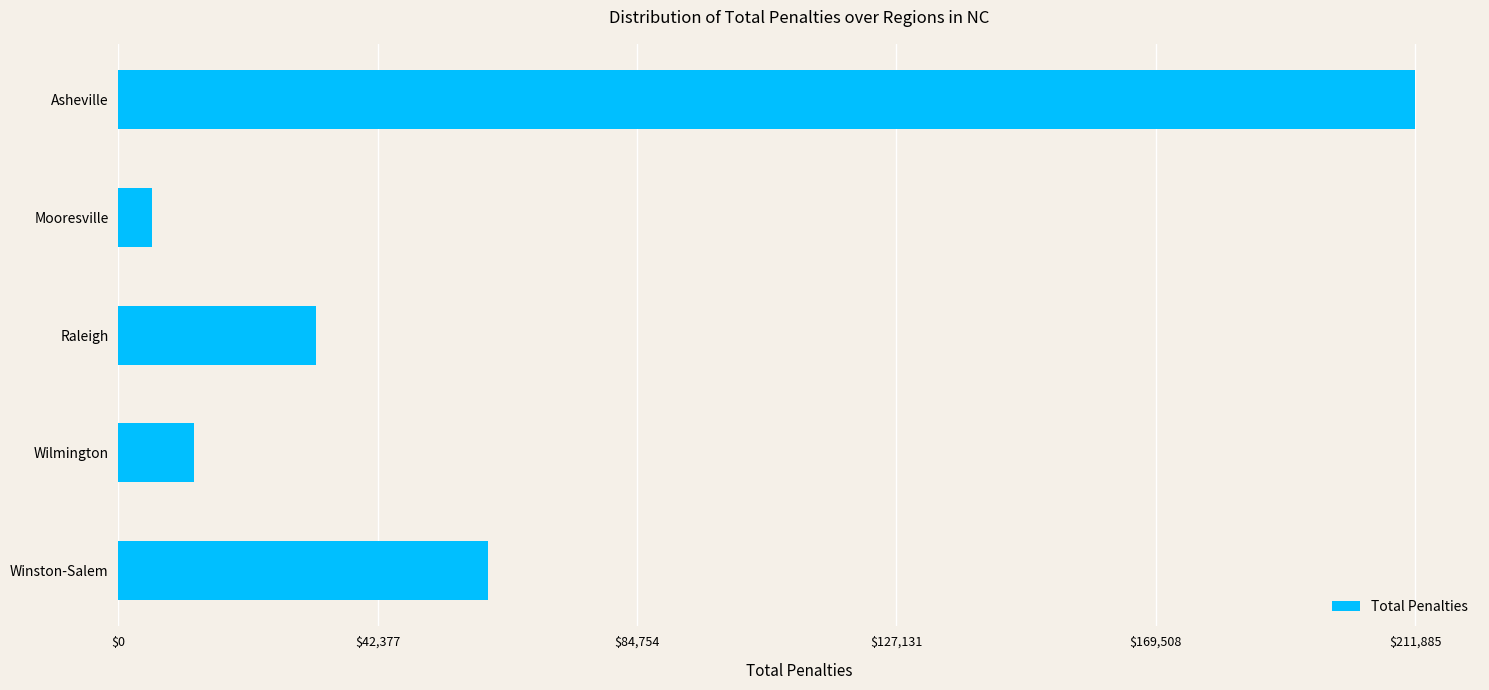

What is the average value?

64486.8